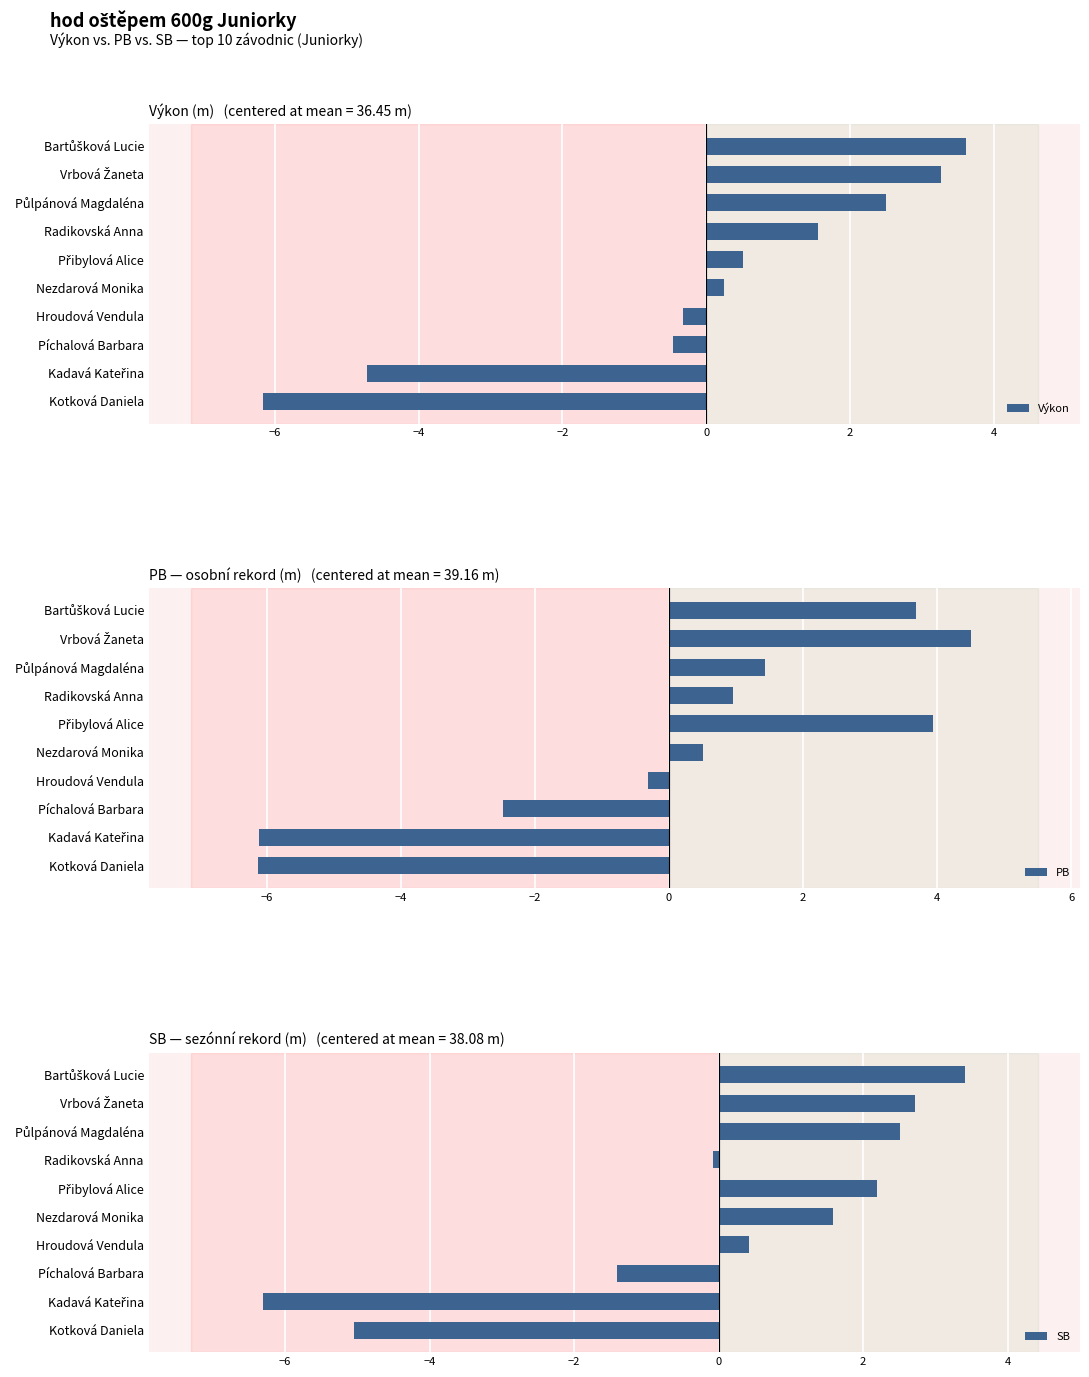

Read the Výkon value at Píchalová Barbara.

-0.5